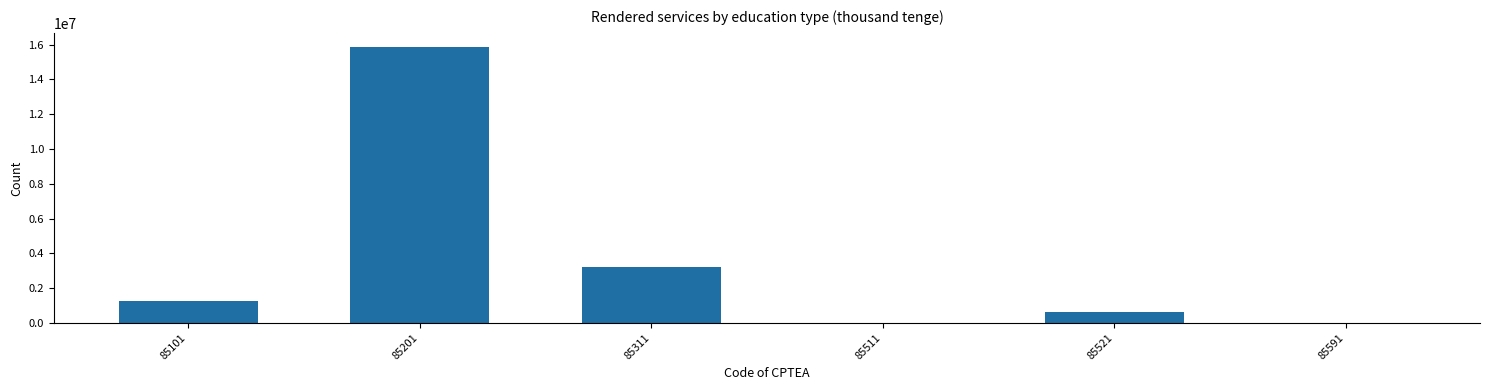

The value at 85101 is 1240748. True or false?

True